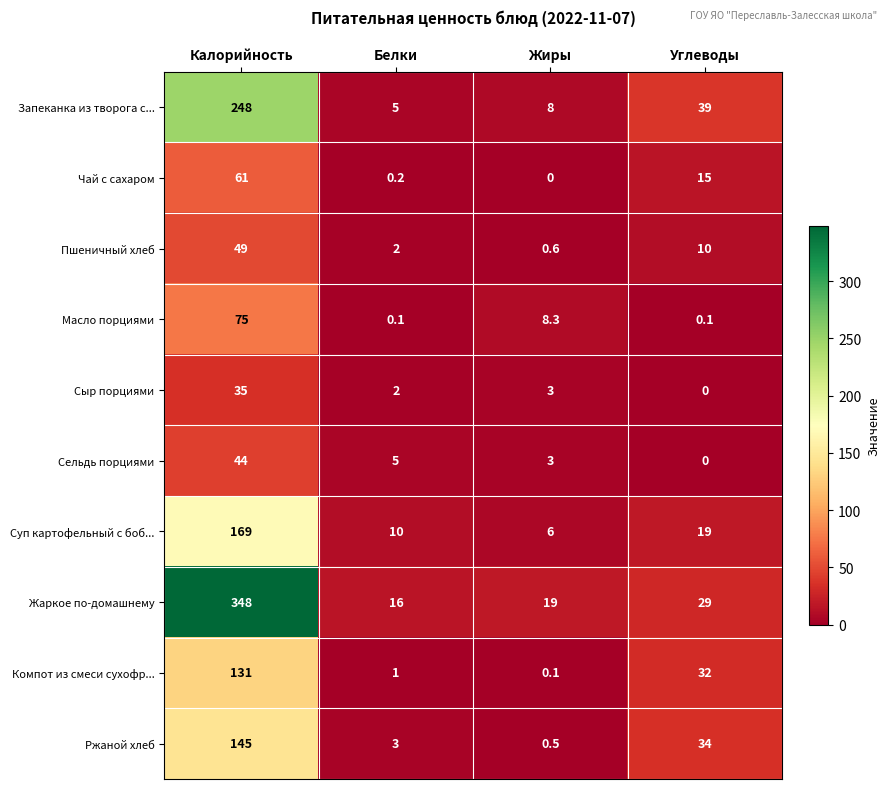

What is the spread (max minus min) of values at Белки?

15.9